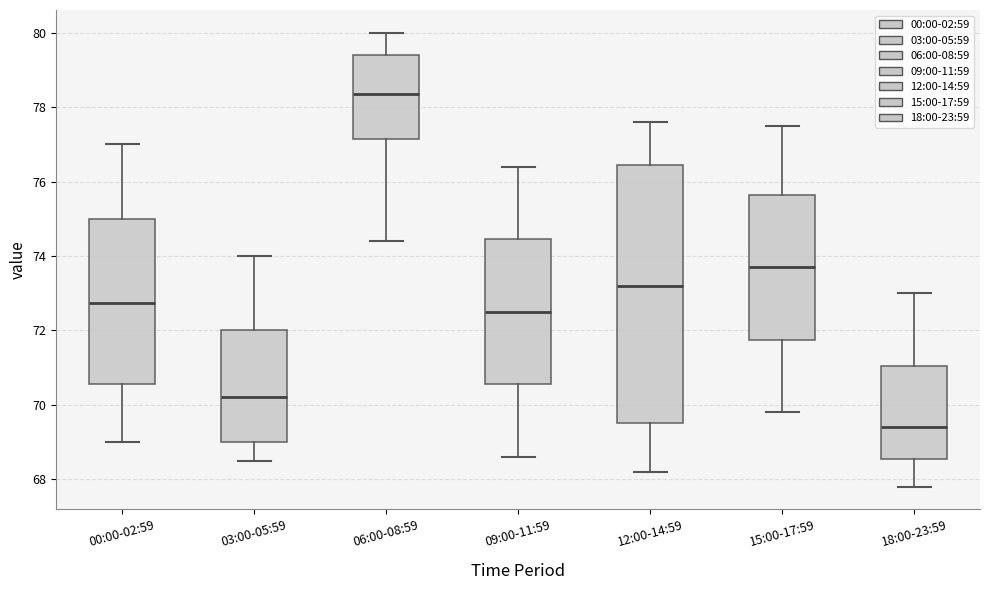

Which box has the highest median line?

06:00-08:59